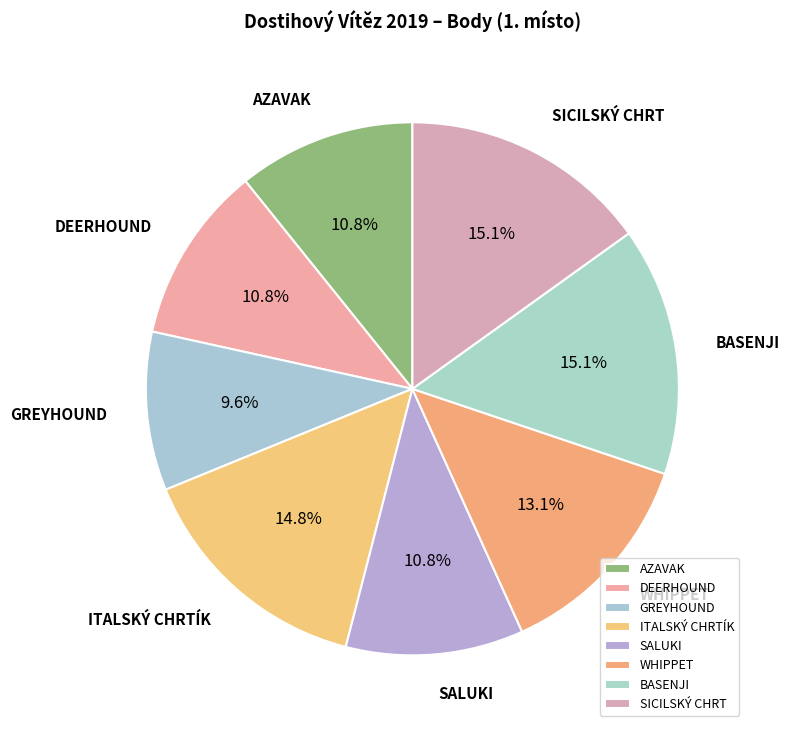

How many slices are in this pie chart?

8